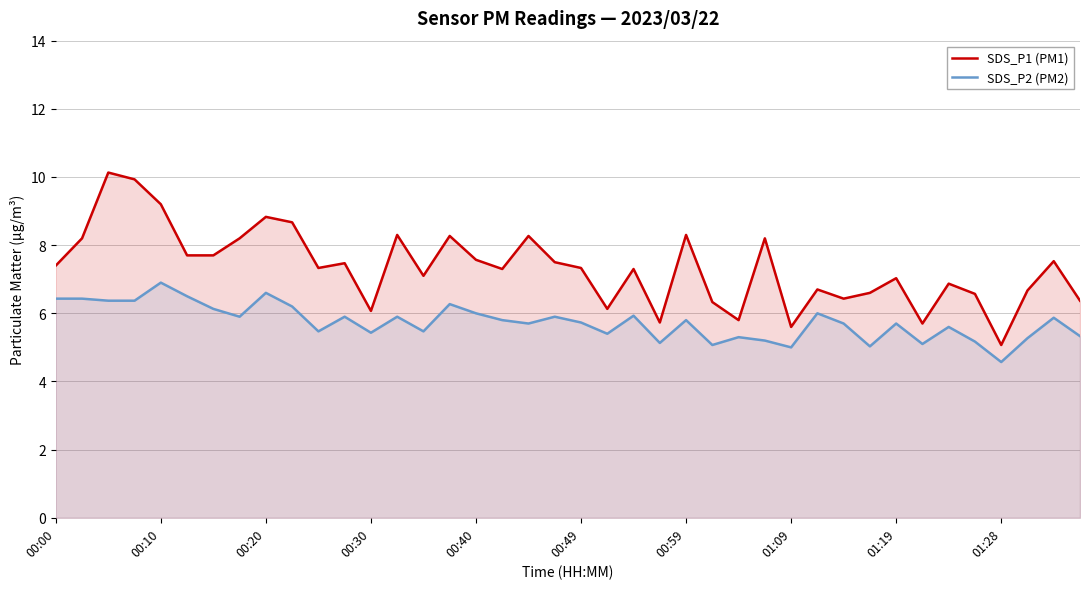

Is it true that SDS_P1 (PM1) equals 7.3 at 22?

True